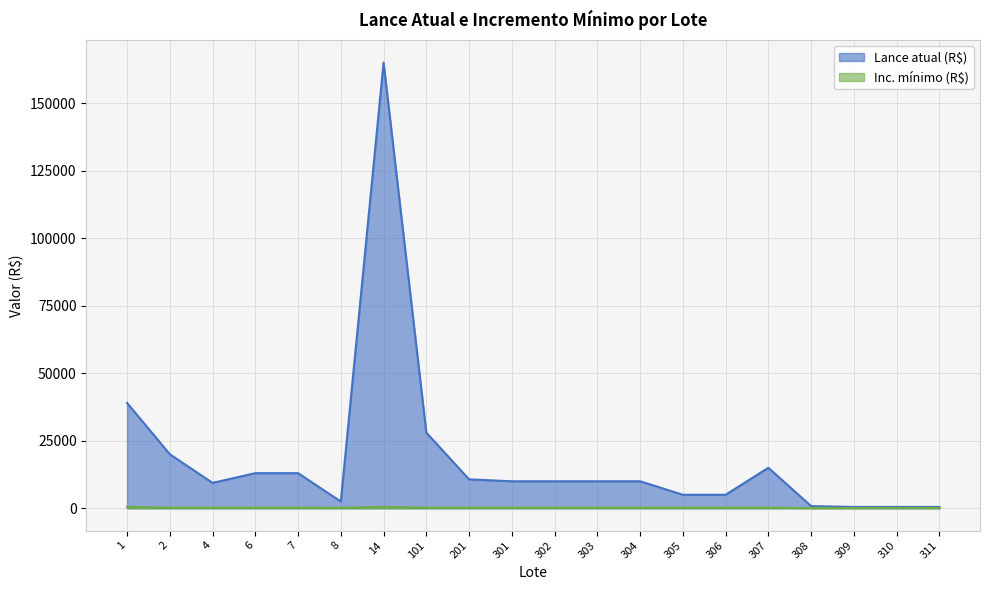

Where is Inc. mínimo (R$) nearest to the value 300?

2